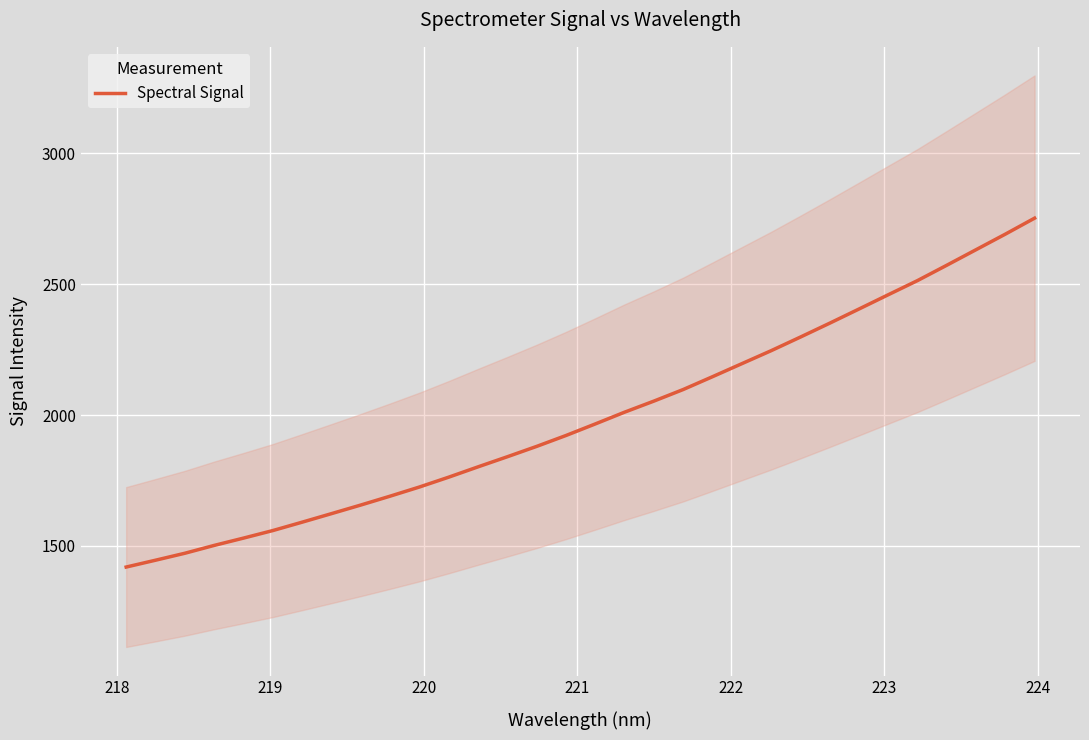

What is the minimum value for Spectral Signal?

1419.4